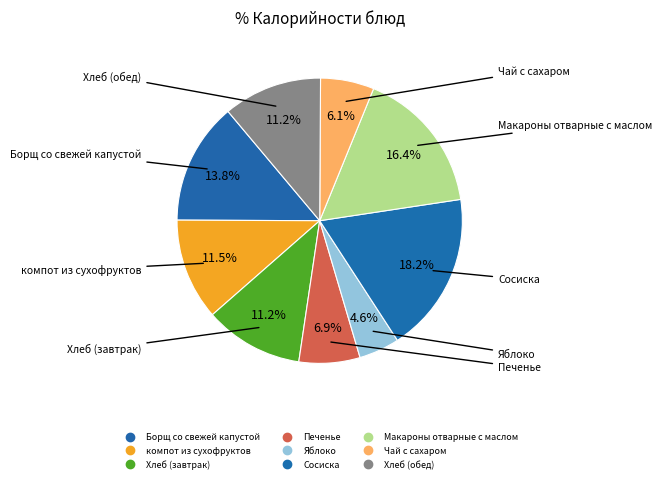

How many slices are in this pie chart?

9